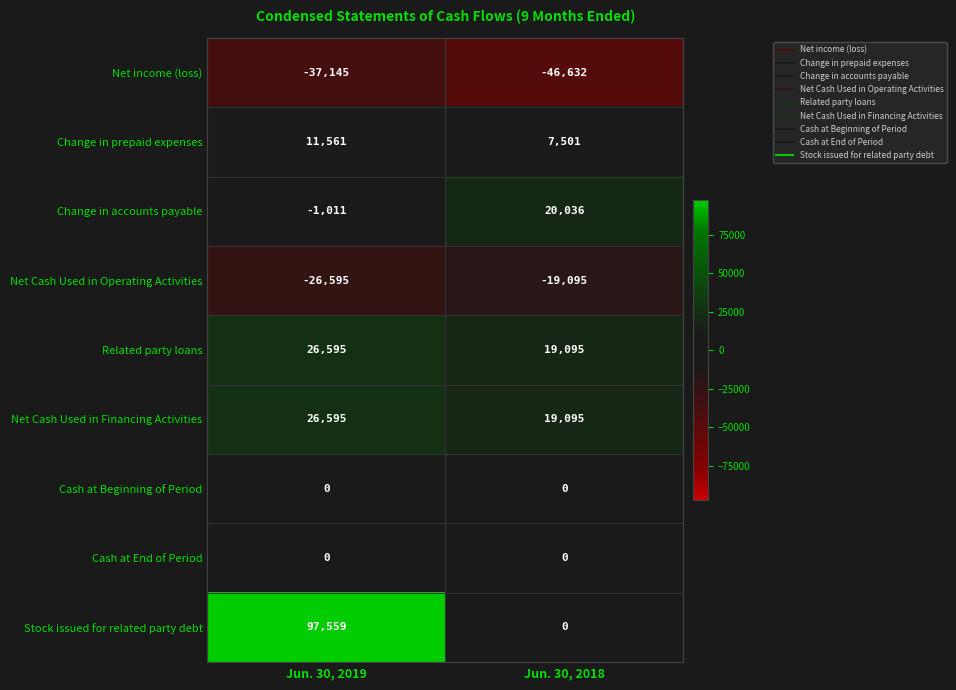

Reading left to right, transcribe all the data shown in this chart.

Net income (loss): Jun. 30, 2019=-37145	Jun. 30, 2018=-46632
Change in prepaid expenses: Jun. 30, 2019=11561	Jun. 30, 2018=7501
Change in accounts payable: Jun. 30, 2019=-1011	Jun. 30, 2018=20036
Net Cash Used in Operating Activities: Jun. 30, 2019=-26595	Jun. 30, 2018=-19095
Related party loans: Jun. 30, 2019=26595	Jun. 30, 2018=19095
Net Cash Used in Financing Activities: Jun. 30, 2019=26595	Jun. 30, 2018=19095
Cash at Beginning of Period: Jun. 30, 2019=0	Jun. 30, 2018=0
Cash at End of Period: Jun. 30, 2019=0	Jun. 30, 2018=0
Stock issued for related party debt: Jun. 30, 2019=97559	Jun. 30, 2018=0